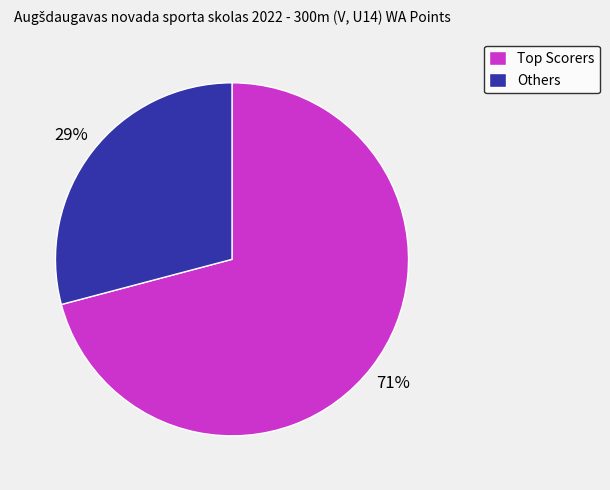

How many slices are in this pie chart?

2